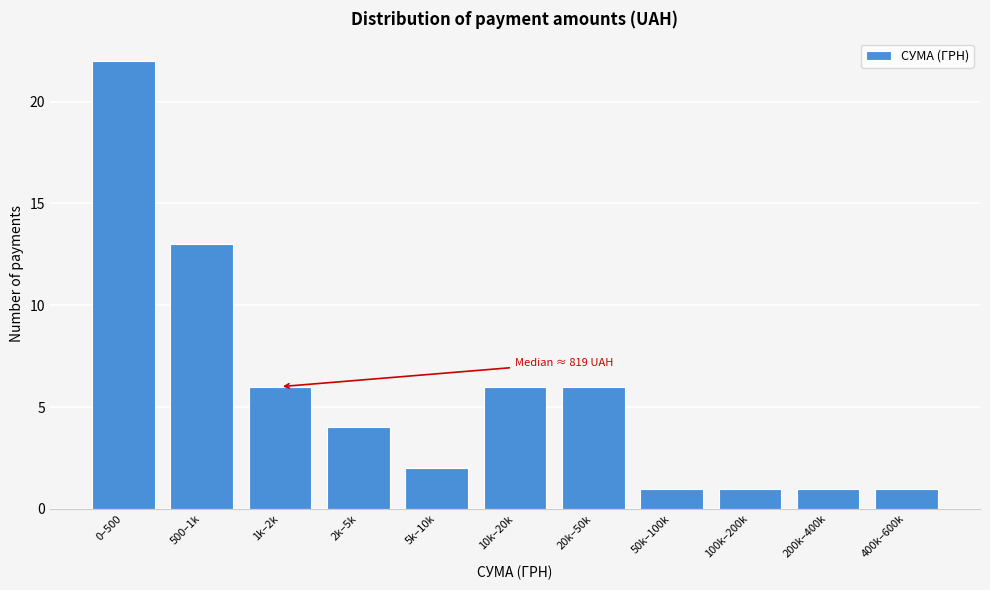

Reading left to right, what are all the values shown in this chart?

0–500=22	500–1k=13	1k–2k=6	2k–5k=4	5k–10k=2	10k–20k=6	20k–50k=6	50k–100k=1	100k–200k=1	200k–400k=1	400k–600k=1